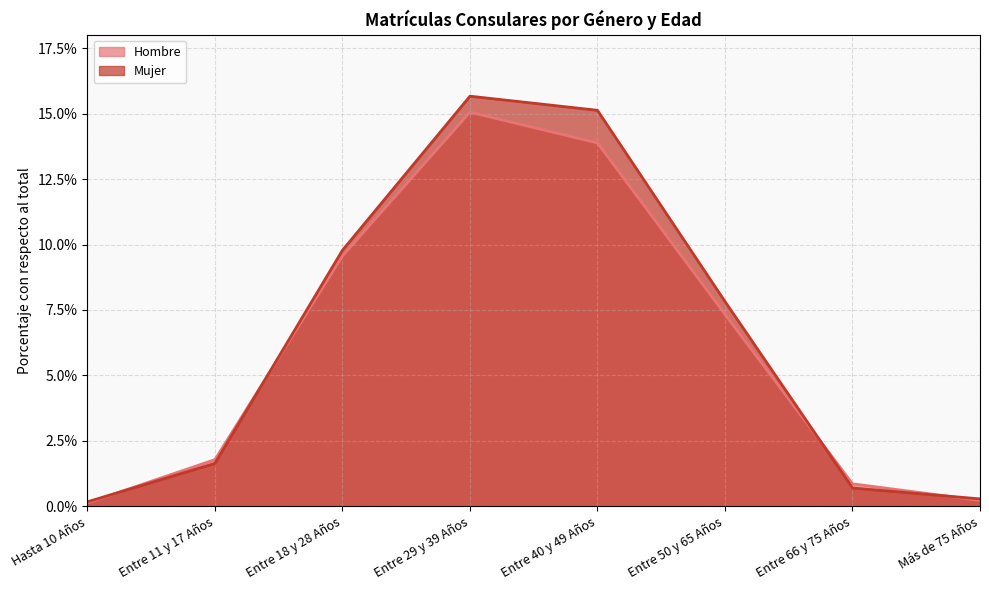

After their last crossing, which series has the higher values: Mujer or Hombre?

Mujer